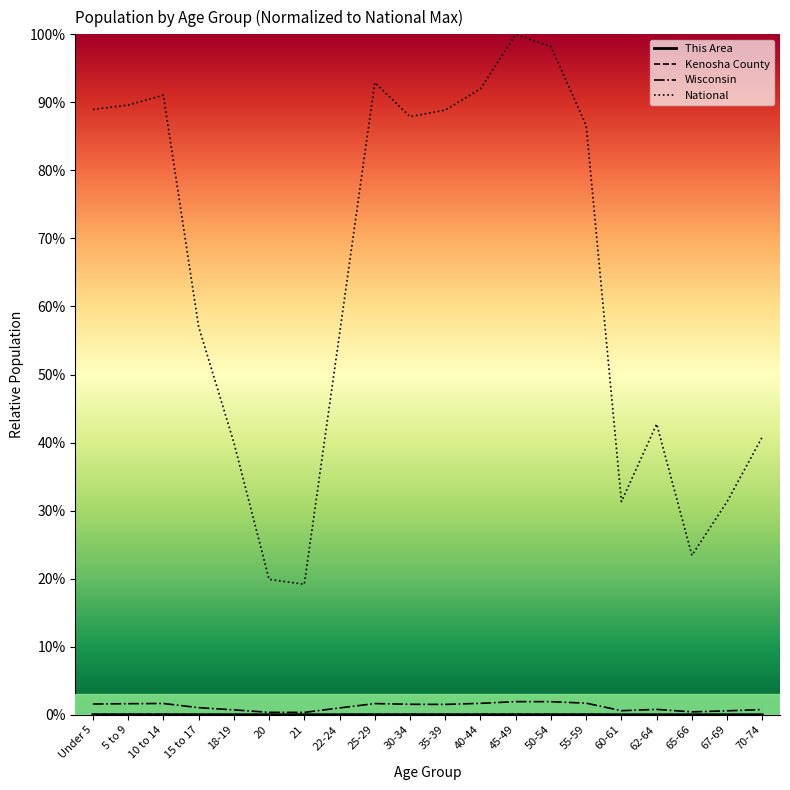

Which has a higher value, 60-61 or Under 5?

Under 5